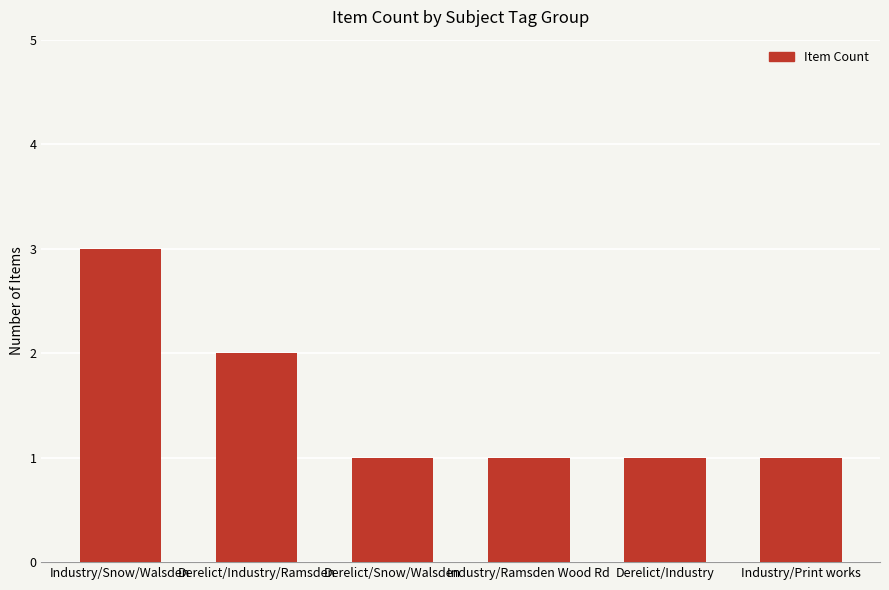

Between Derelict/Industry and Industry/Snow/Walsden, which is larger?

Industry/Snow/Walsden